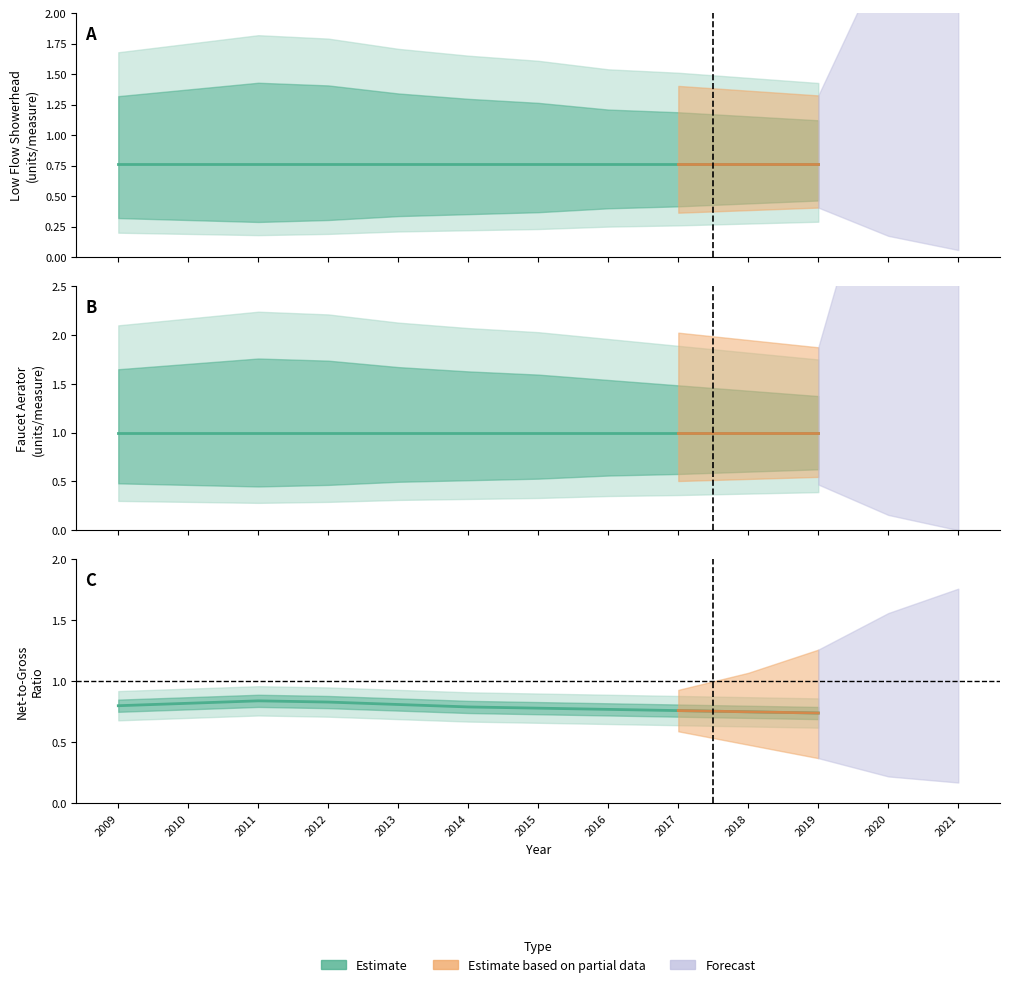

What is the value of the Faucet Aerators point at the 2nd from the left?

1.0